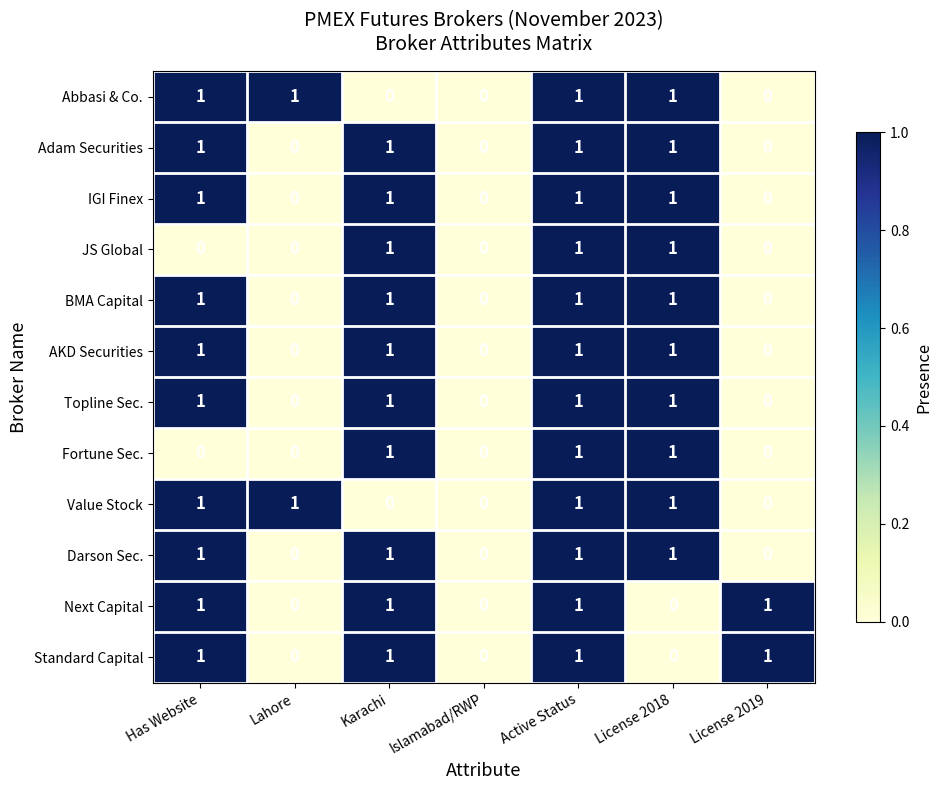

True or false: BMA Capital has a value of 1 at Karachi.

True